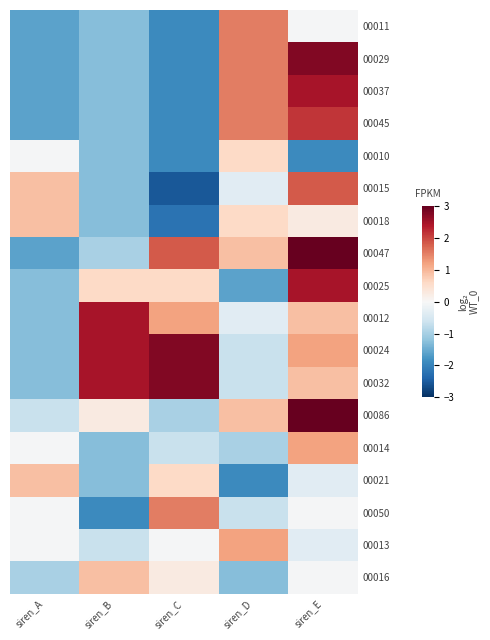

Reading left to right, transcribe all the data shown in this chart.

00011: siren_A=-1.6	siren_B=-1.3	siren_C=-1.9	siren_D=1.5	siren_E=-0.0
00029: siren_A=-1.6	siren_B=-1.3	siren_C=-1.9	siren_D=1.5	siren_E=2.8
00037: siren_A=-1.6	siren_B=-1.3	siren_C=-1.9	siren_D=1.5	siren_E=2.5
00045: siren_A=-1.6	siren_B=-1.3	siren_C=-1.9	siren_D=1.5	siren_E=2.2
00010: siren_A=-0.0	siren_B=-1.3	siren_C=-1.9	siren_D=0.6	siren_E=-1.9
00015: siren_A=0.9	siren_B=-1.3	siren_C=-2.5	siren_D=-0.3	siren_E=1.8
00018: siren_A=0.9	siren_B=-1.3	siren_C=-2.2	siren_D=0.6	siren_E=0.3
00047: siren_A=-1.6	siren_B=-1.0	siren_C=1.8	siren_D=0.9	siren_E=3.1
00025: siren_A=-1.3	siren_B=0.6	siren_C=0.6	siren_D=-1.6	siren_E=2.5
00012: siren_A=-1.3	siren_B=2.5	siren_C=1.2	siren_D=-0.3	siren_E=0.9
00024: siren_A=-1.3	siren_B=2.5	siren_C=2.8	siren_D=-0.7	siren_E=1.2
00032: siren_A=-1.3	siren_B=2.5	siren_C=2.8	siren_D=-0.7	siren_E=0.9
00086: siren_A=-0.7	siren_B=0.3	siren_C=-1.0	siren_D=0.9	siren_E=4.0
00014: siren_A=-0.0	siren_B=-1.3	siren_C=-0.7	siren_D=-1.0	siren_E=1.2
00021: siren_A=0.9	siren_B=-1.3	siren_C=0.6	siren_D=-1.9	siren_E=-0.3
00050: siren_A=-0.0	siren_B=-1.9	siren_C=1.5	siren_D=-0.7	siren_E=-0.0
00013: siren_A=-0.0	siren_B=-0.7	siren_C=-0.0	siren_D=1.2	siren_E=-0.3
00016: siren_A=-1.0	siren_B=0.9	siren_C=0.3	siren_D=-1.3	siren_E=-0.0